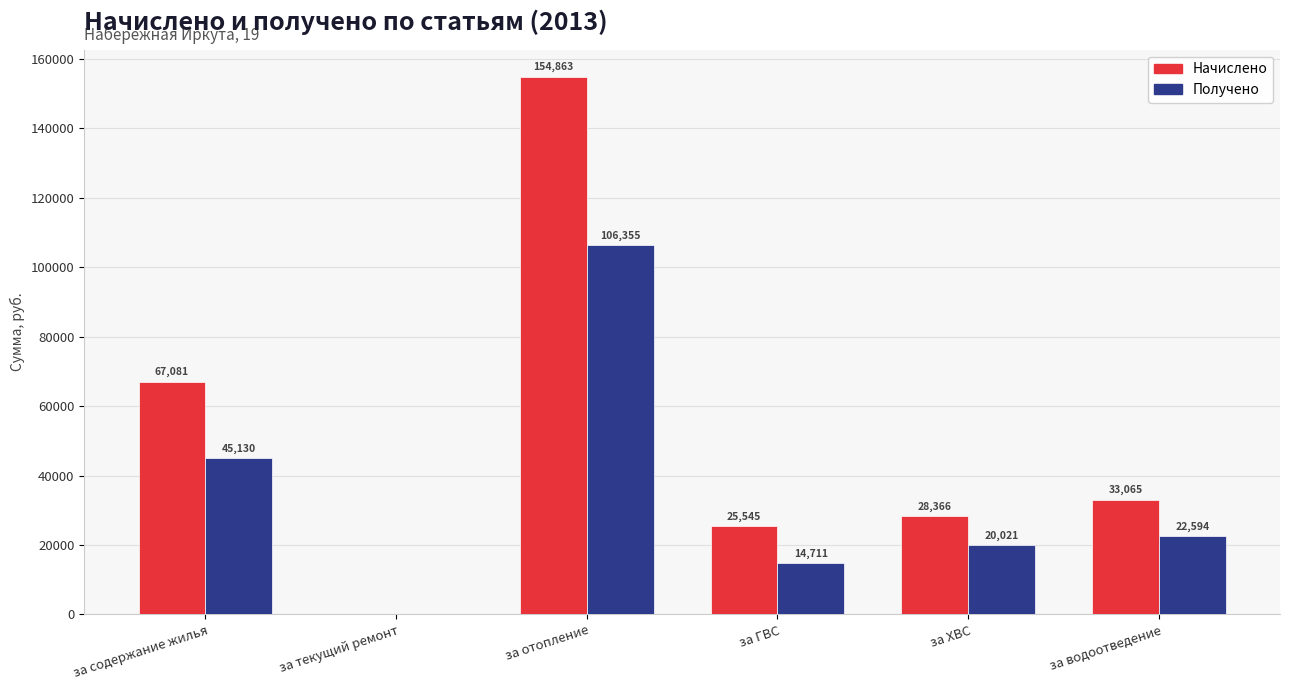

What is the average value of the Начислено series?

51486.6